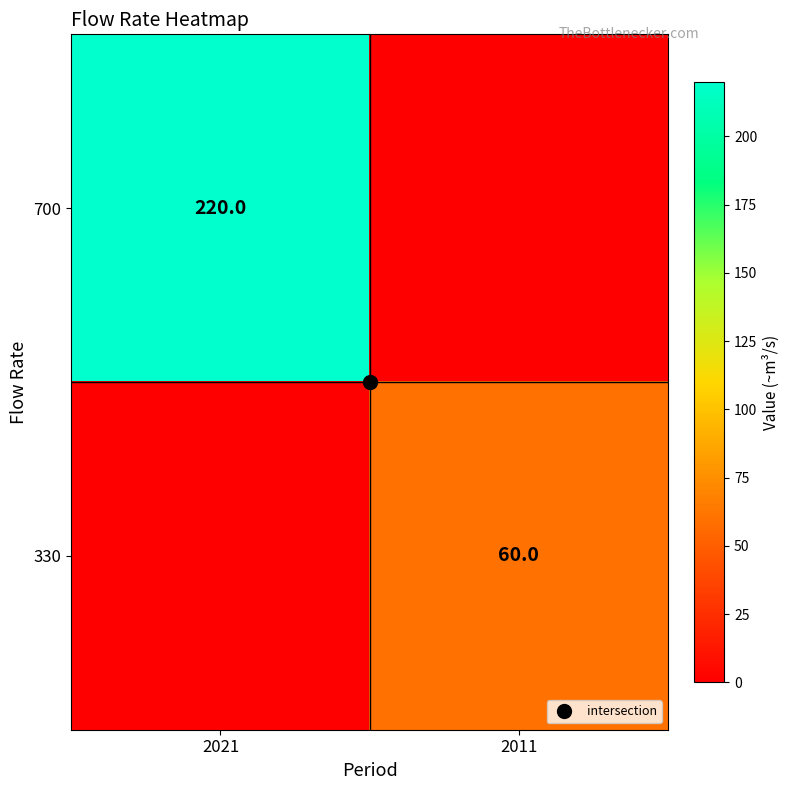

List the series in order of their overall mean, highest first.

700, 330